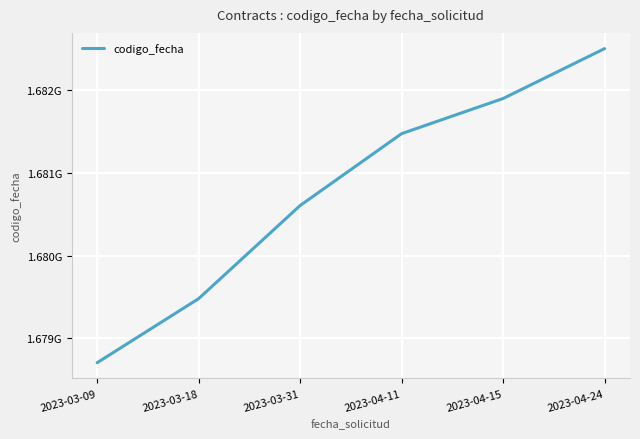

What is the ratio of the value at 2023-03-31 to the value at 2023-04-24?

1.0